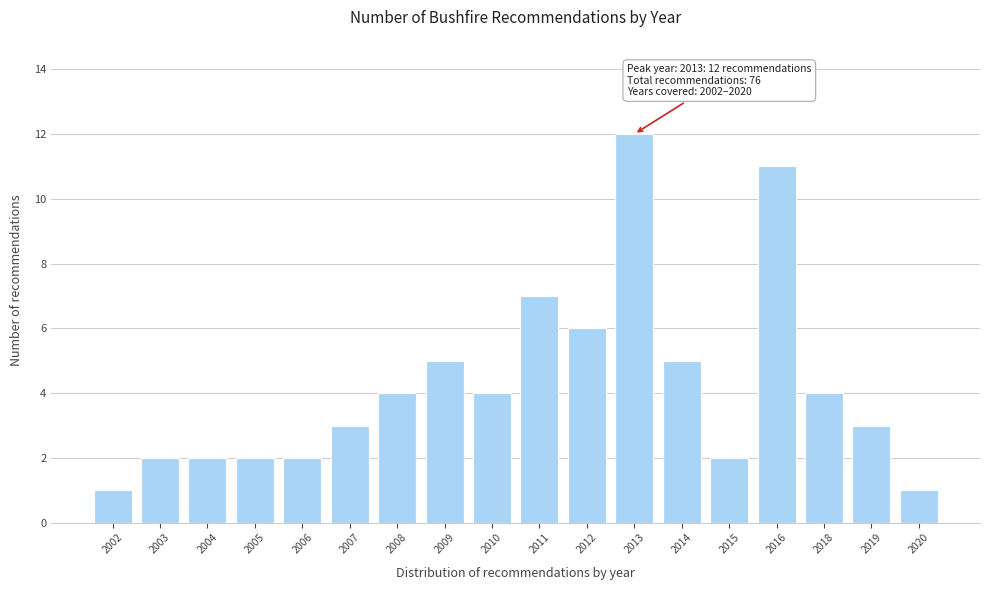

Reading left to right, extract all data points from this chart.

1	2	2	2	2	3	4	5	4	7	6	12	5	2	11	4	3	1